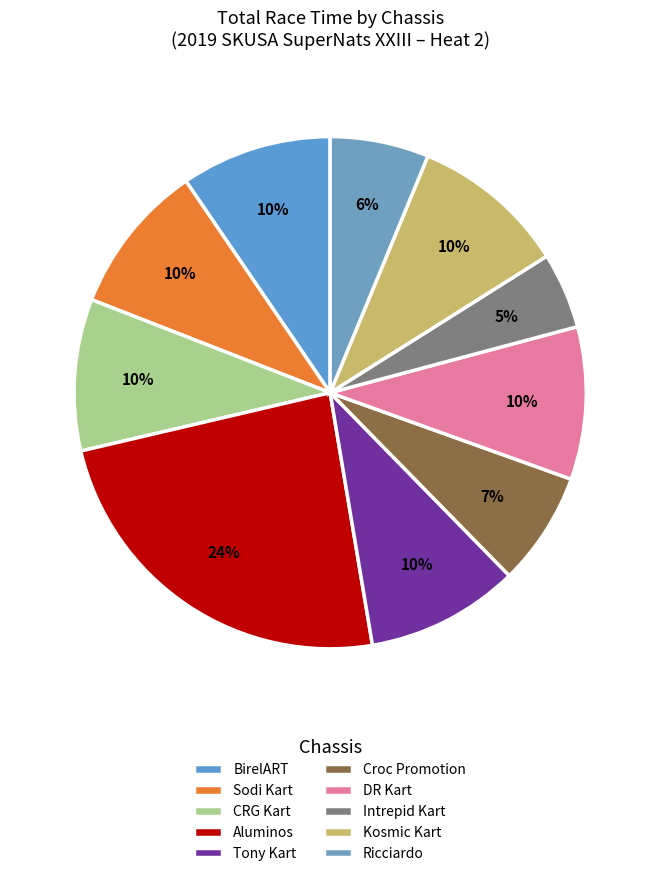

Count the number of slices in the pie.

10